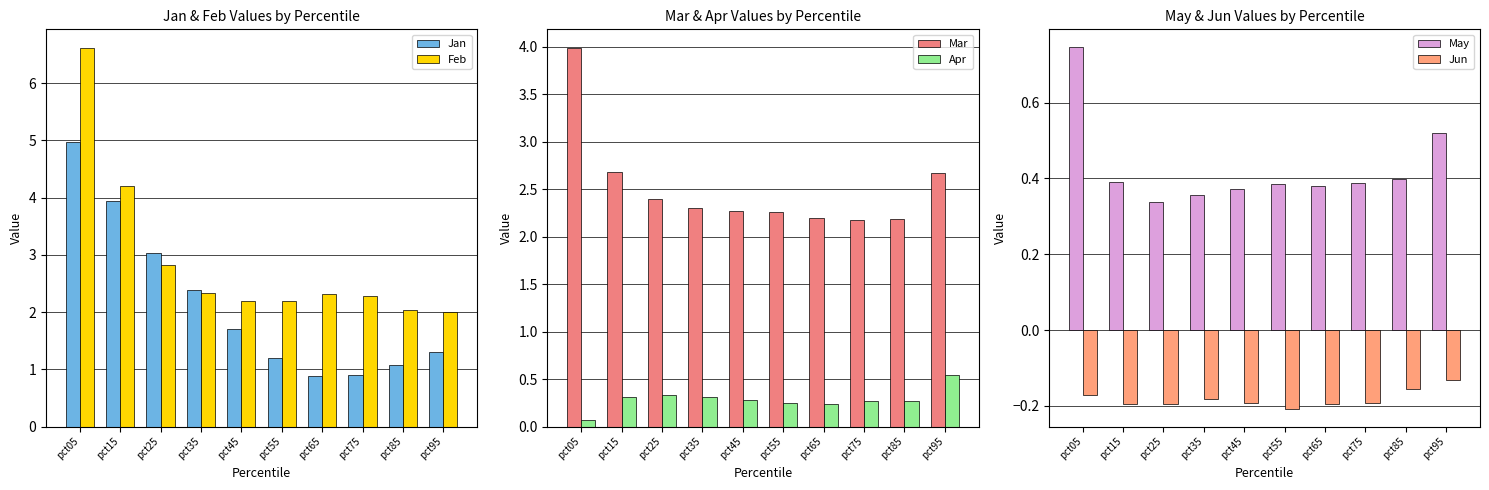

Reading left to right, list all the values displayed in this chart.

Jan: 5.0	3.9	3.0	2.4	1.7	1.2	0.9	0.9	1.1	1.3
Feb: 6.6	4.2	2.8	2.3	2.2	2.2	2.3	2.3	2.0	2.0
Mar: 4.0	2.7	2.4	2.3	2.3	2.3	2.2	2.2	2.2	2.7
Apr: 0.1	0.3	0.3	0.3	0.3	0.2	0.2	0.3	0.3	0.5
May: 0.7	0.4	0.3	0.4	0.4	0.4	0.4	0.4	0.4	0.5
Jun: -0.2	-0.2	-0.2	-0.2	-0.2	-0.2	-0.2	-0.2	-0.2	-0.1